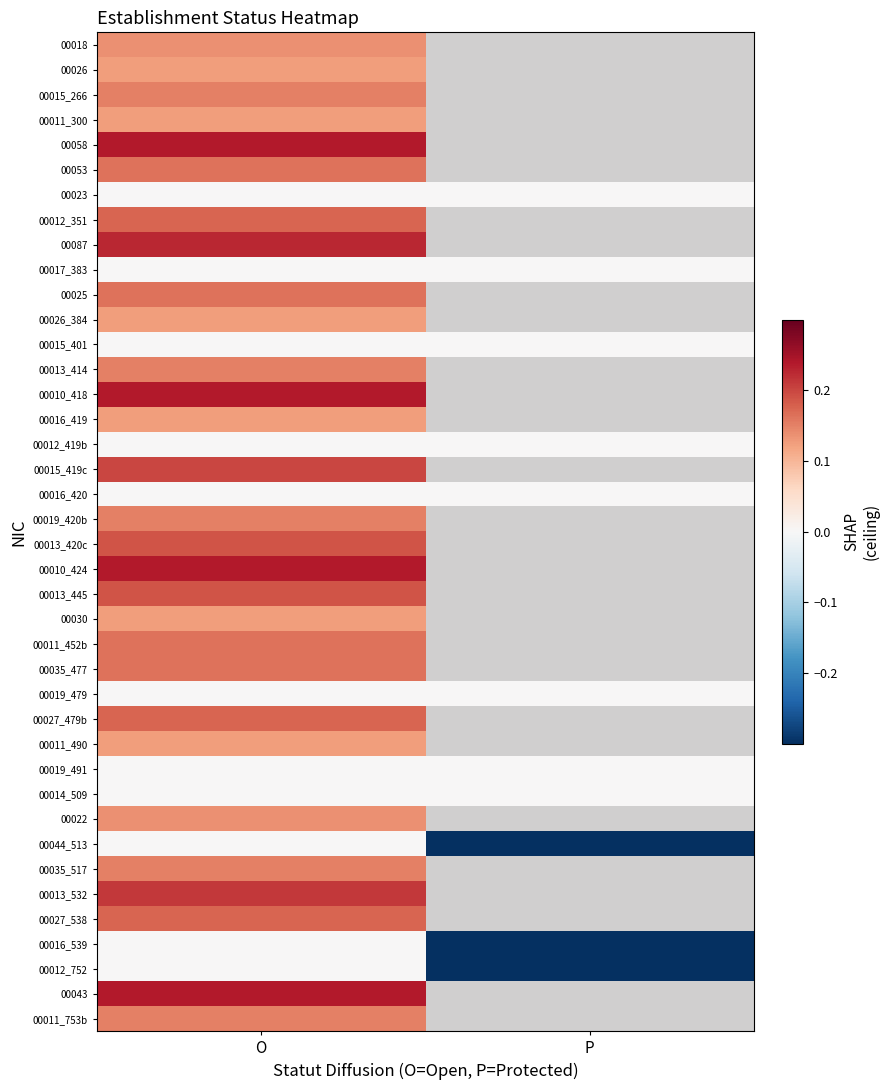

Reading left to right, what are all the values shown in this chart?

00018: O=0.1	P=0.0
00026: O=0.1	P=0.0
00015_266: O=0.1	P=0.0
00011_300: O=0.1	P=0.0
00058: O=0.2	P=0.0
00053: O=0.2	P=0.0
00023: O=0.0	P=0.0
00012_351: O=0.2	P=0.0
00087: O=0.2	P=0.0
00017_383: O=0.0	P=0.0
00025: O=0.2	P=0.0
00026_384: O=0.1	P=0.0
00015_401: O=0.0	P=0.0
00013_414: O=0.1	P=0.0
00010_418: O=0.2	P=0.0
00016_419: O=0.1	P=0.0
00012_419b: O=0.0	P=0.0
00015_419c: O=0.2	P=0.0
00016_420: O=0.0	P=0.0
00019_420b: O=0.1	P=0.0
00013_420c: O=0.2	P=0.0
00010_424: O=0.2	P=0.0
00013_445: O=0.2	P=0.0
00030: O=0.1	P=0.0
00011_452b: O=0.2	P=0.0
00035_477: O=0.2	P=0.0
00019_479: O=0.0	P=0.0
00027_479b: O=0.2	P=0.0
00011_490: O=0.1	P=0.0
00019_491: O=0.0	P=0.0
00014_509: O=0.0	P=0.0
00022: O=0.1	P=0.0
00044_513: O=0.0	P=-0.8
00035_517: O=0.1	P=0.0
00013_532: O=0.2	P=0.0
00027_538: O=0.2	P=0.0
00016_539: O=0.0	P=-0.9
00012_752: O=0.0	P=-0.7
00043: O=0.2	P=0.0
00011_753b: O=0.1	P=0.0